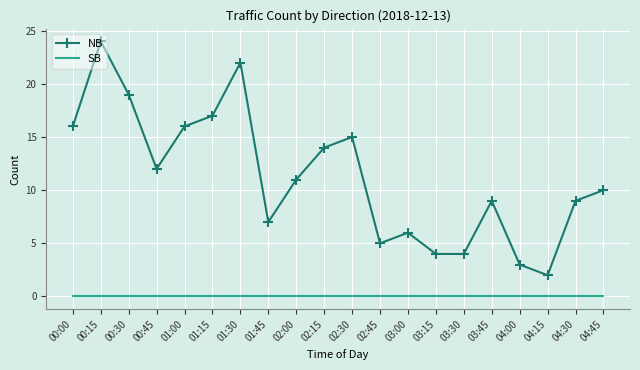

At which category is the sum across all series the highest?

00:15